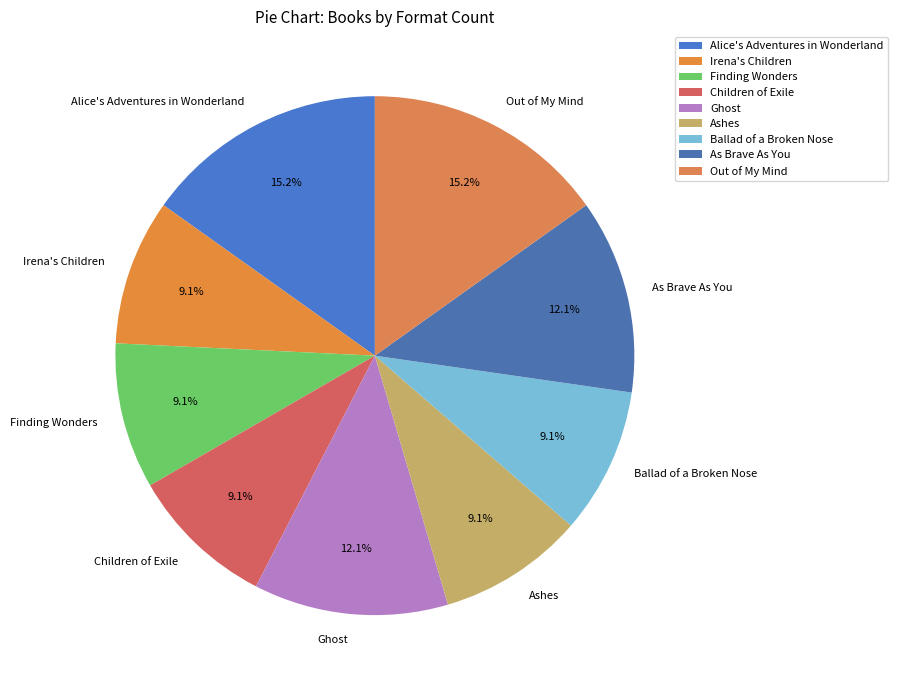

What percentage is the Alice's Adventures in Wonderland slice, to the nearest percent?

15%